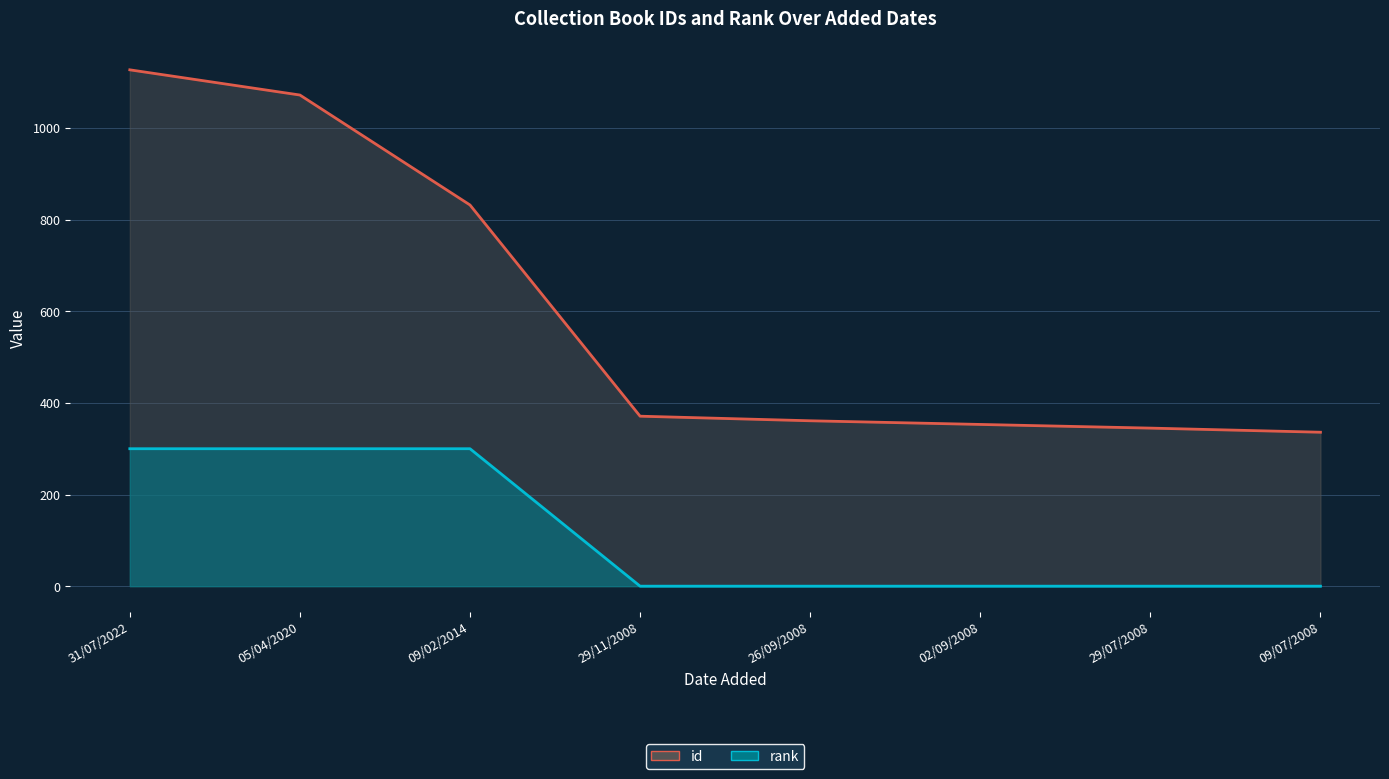

At which category is the sum across all series the highest?

31/07/2022